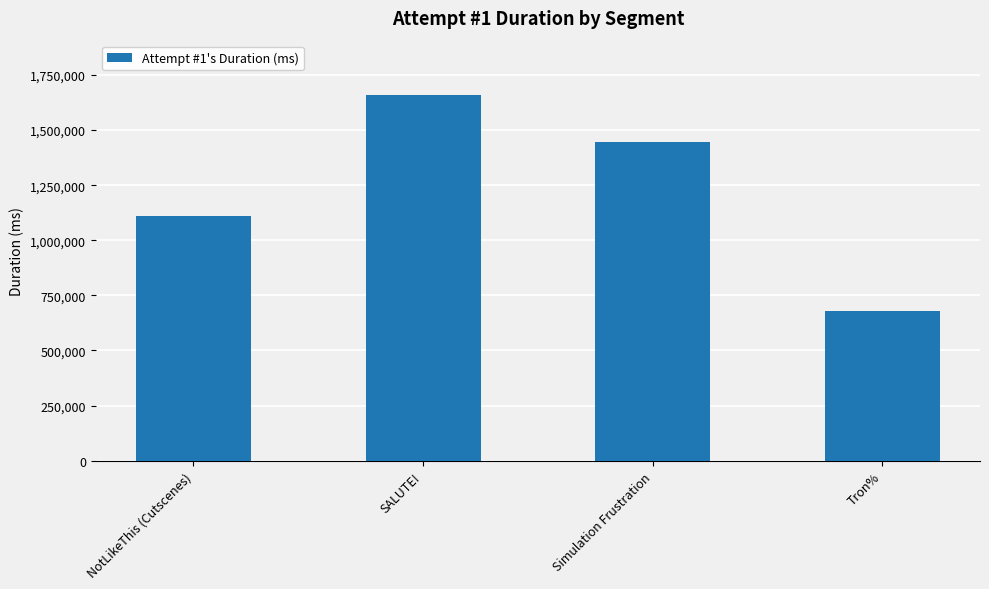

What is the difference between the maximum and second lowest values?

546025